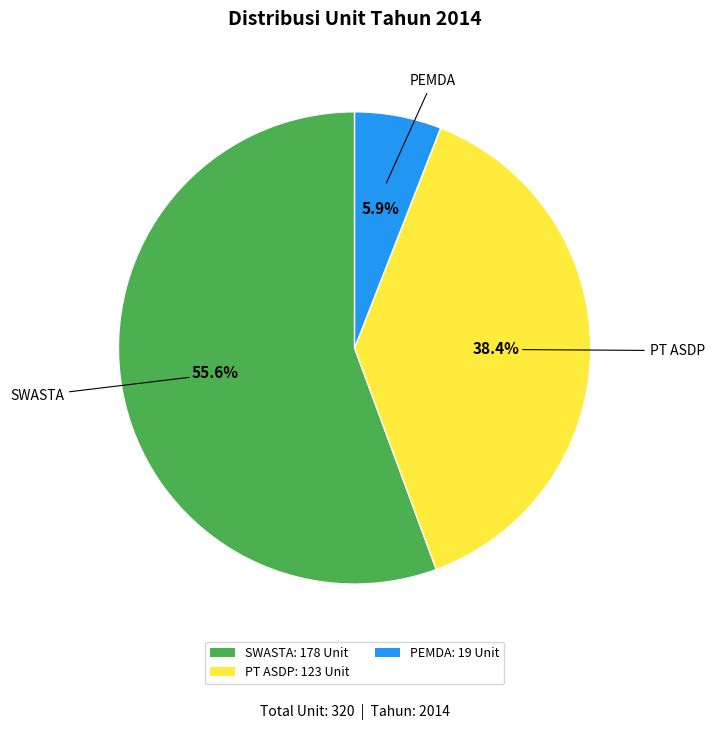

To the nearest percent, what is the average slice percentage?

33%